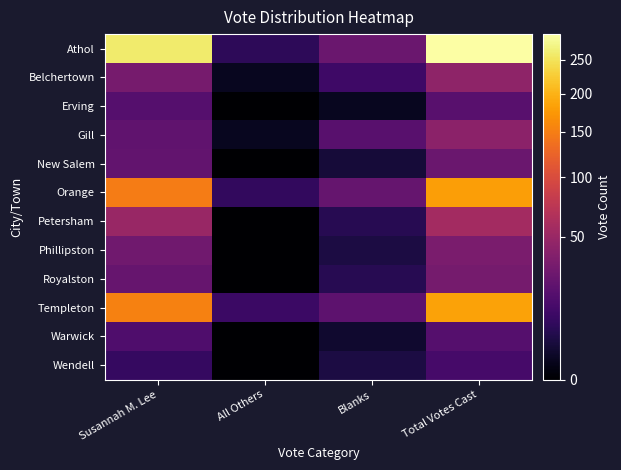

Reading right to left, what are all the values shown in this chart?

Athol: Total Votes Cast=292	Blanks=26	All Others=7	Susannah M. Lee=259
Belchertown: Total Votes Cast=44	Blanks=11	All Others=1	Susannah M. Lee=32
Erving: Total Votes Cast=19	Blanks=1	All Others=0	Susannah M. Lee=18
Gill: Total Votes Cast=42	Blanks=19	All Others=1	Susannah M. Lee=22
New Salem: Total Votes Cast=26	Blanks=3	All Others=0	Susannah M. Lee=23
Orange: Total Votes Cast=181	Blanks=24	All Others=8	Susannah M. Lee=149
Petersham: Total Votes Cast=56	Blanks=6	All Others=0	Susannah M. Lee=50
Phillipston: Total Votes Cast=33	Blanks=4	All Others=0	Susannah M. Lee=29
Royalston: Total Votes Cast=31	Blanks=6	All Others=0	Susannah M. Lee=25
Templeton: Total Votes Cast=185	Blanks=21	All Others=10	Susannah M. Lee=154
Warwick: Total Votes Cast=18	Blanks=2	All Others=0	Susannah M. Lee=16
Wendell: Total Votes Cast=13	Blanks=4	All Others=0	Susannah M. Lee=9